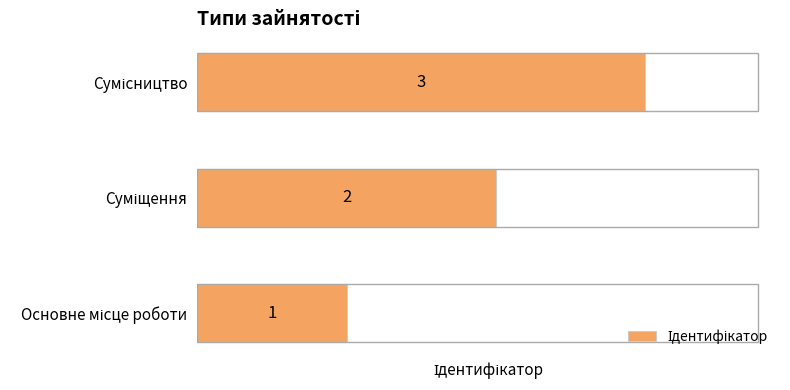

What is the difference between the second highest and minimum values?

1